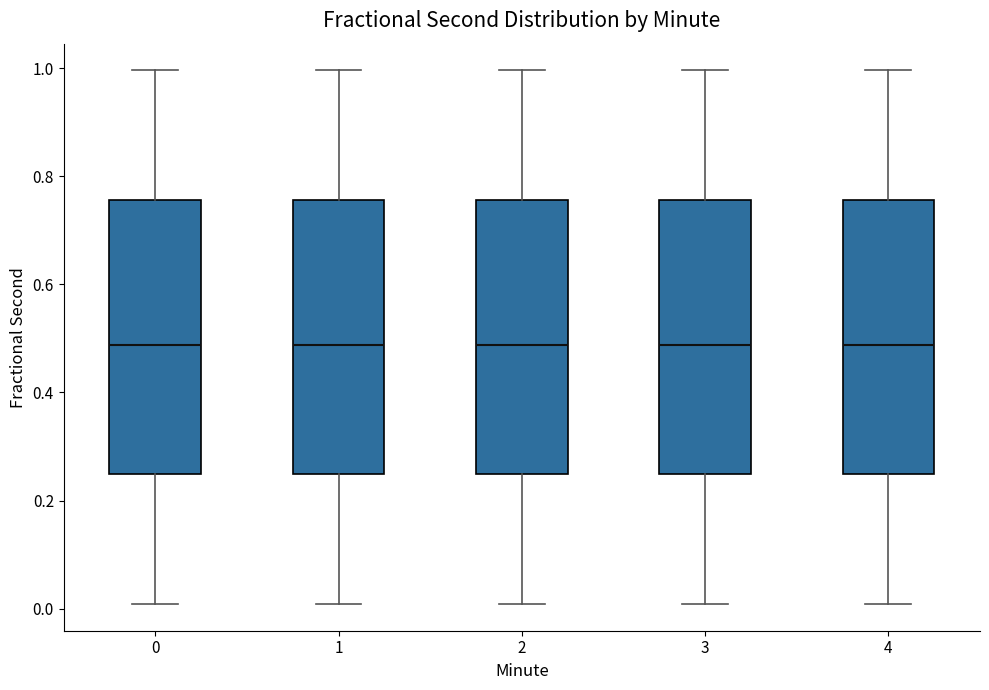

Where does the median line of the box at x = 3 sit on the y-axis? The values are not printed on the chart, so give them approximately, as read against the axis.

0.48